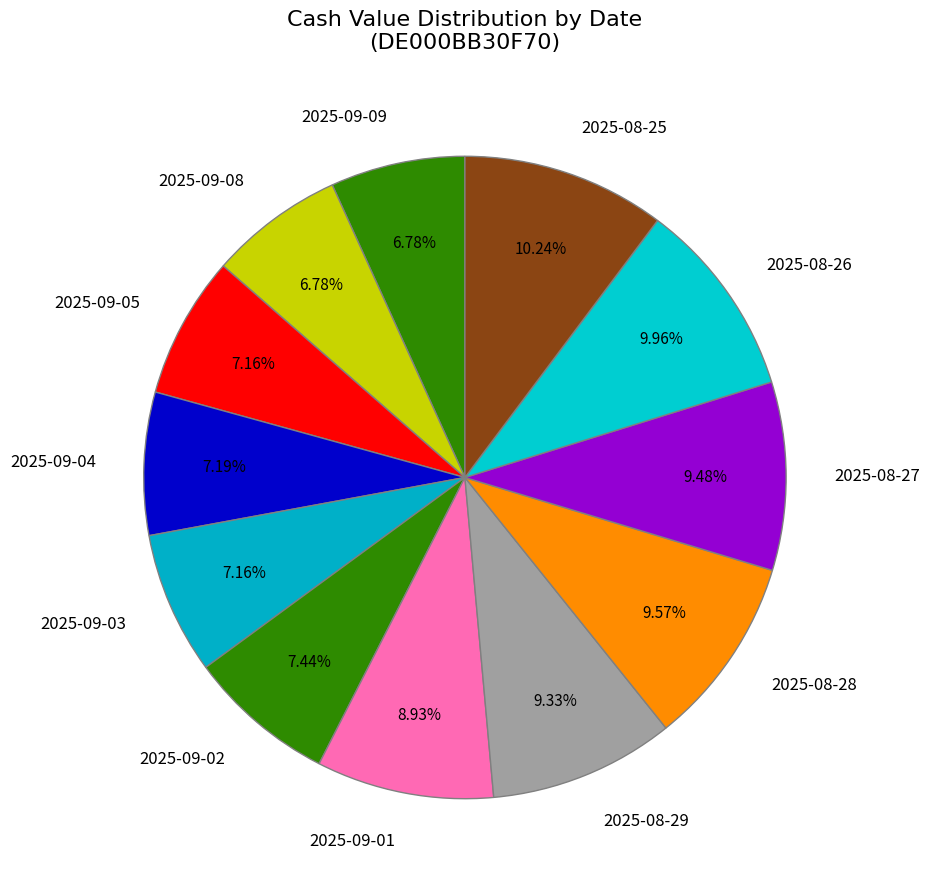

Which has a higher value, 2025-09-04 or 2025-08-27?

2025-08-27